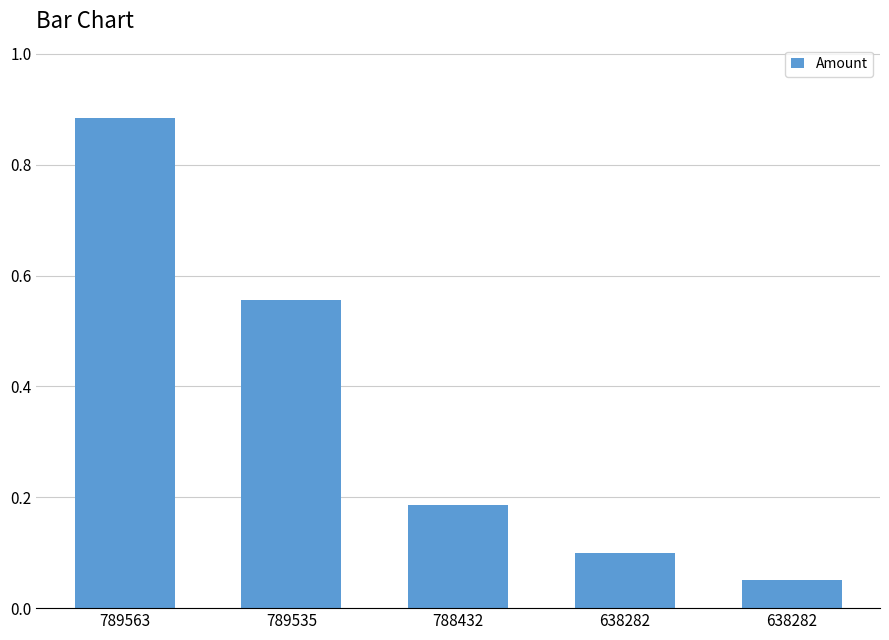

Reading right to left, list all the values displayed in this chart.

0.1	0.1	0.2	0.6	0.9